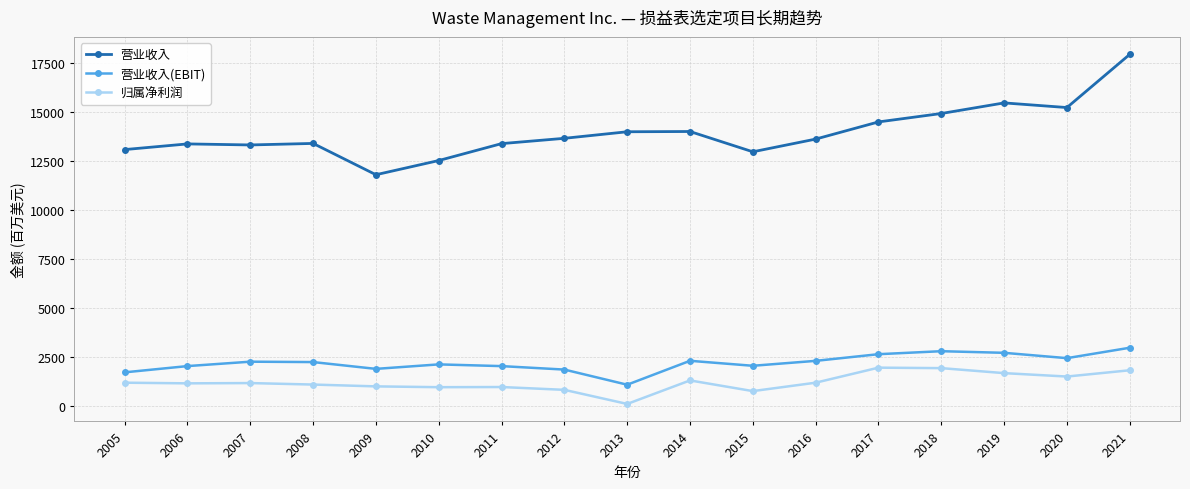

Does the chart display data point markers on the line(s)?

Yes